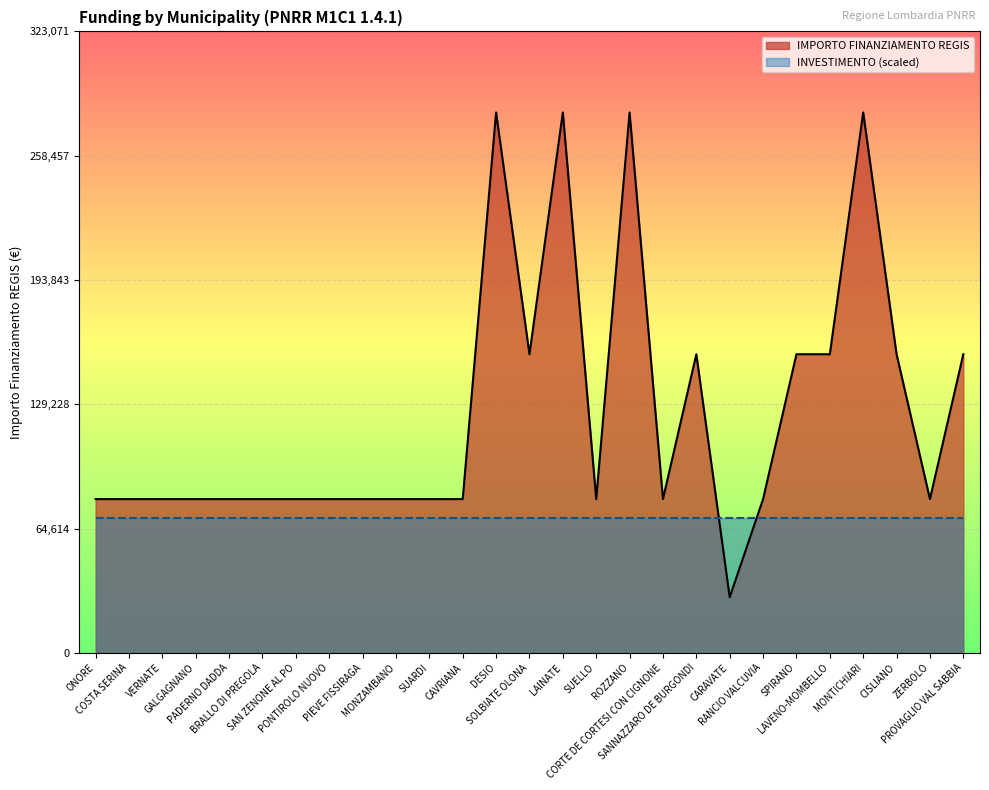

Count the values in the range 79922 to 155234.

22